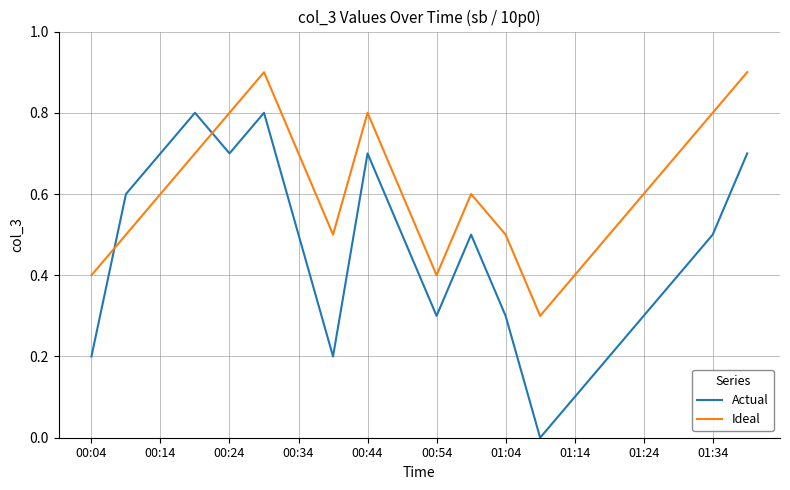

Reading left to right, transcribe all the data shown in this chart.

Actual: 0.2	0.6	0.7	0.8	0.7	0.8	0.5	0.2	0.7	0.5	0.3	0.5	0.3	0.0	0.1	0.2	0.3	0.4	0.5	0.7
Ideal: 0.4	0.5	0.6	0.7	0.8	0.9	0.7	0.5	0.8	0.6	0.4	0.6	0.5	0.3	0.4	0.5	0.6	0.7	0.8	0.9